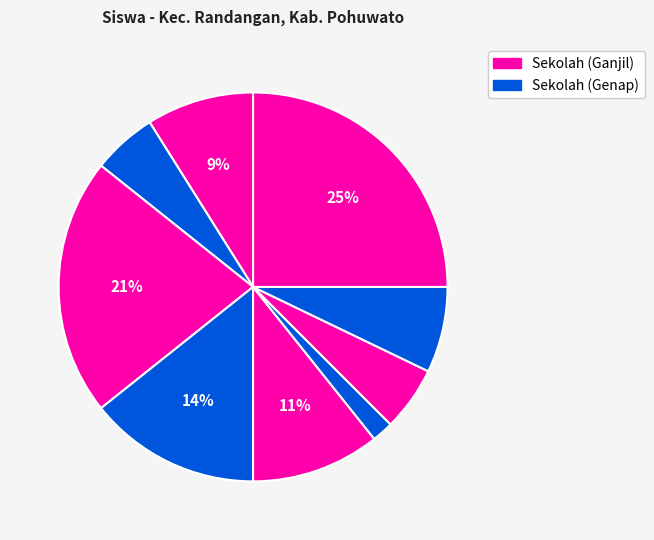

How many slices are in this pie chart?

9